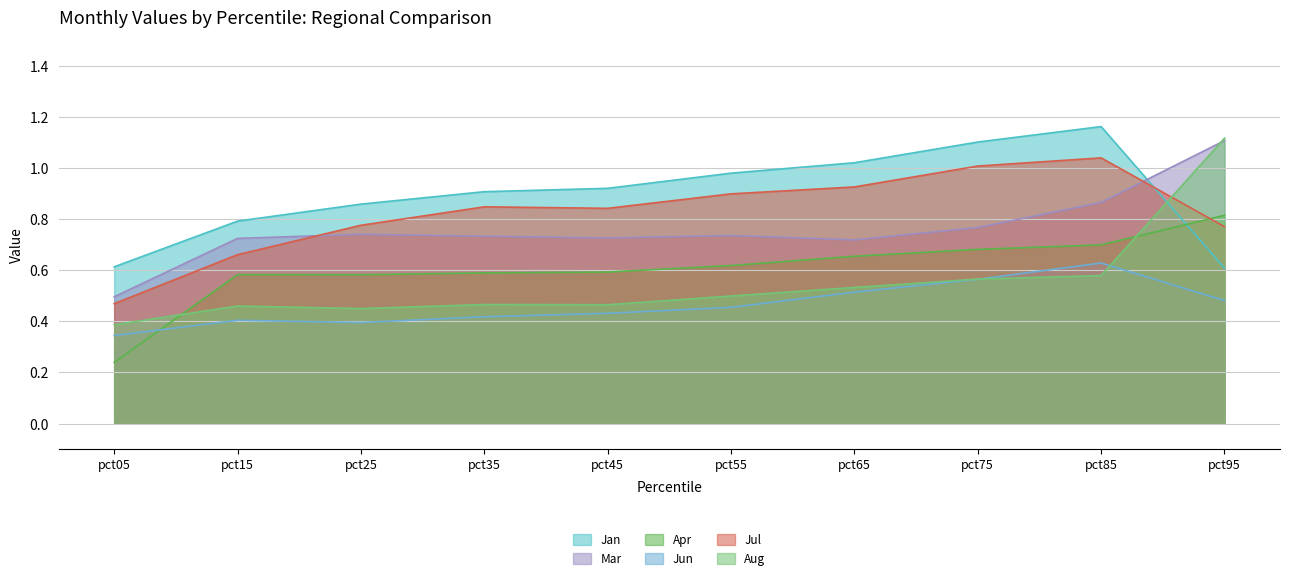

Rank the categories by Jan value from highest to lowest.

pct85, pct75, pct65, pct55, pct45, pct35, pct25, pct15, pct05, pct95